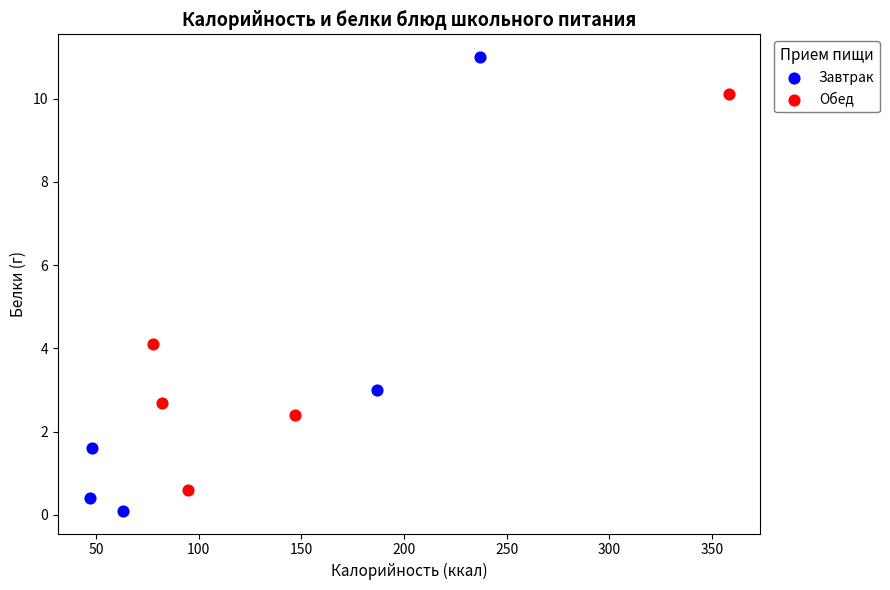

Which series reaches the minimum Y coordinate?

Завтрак